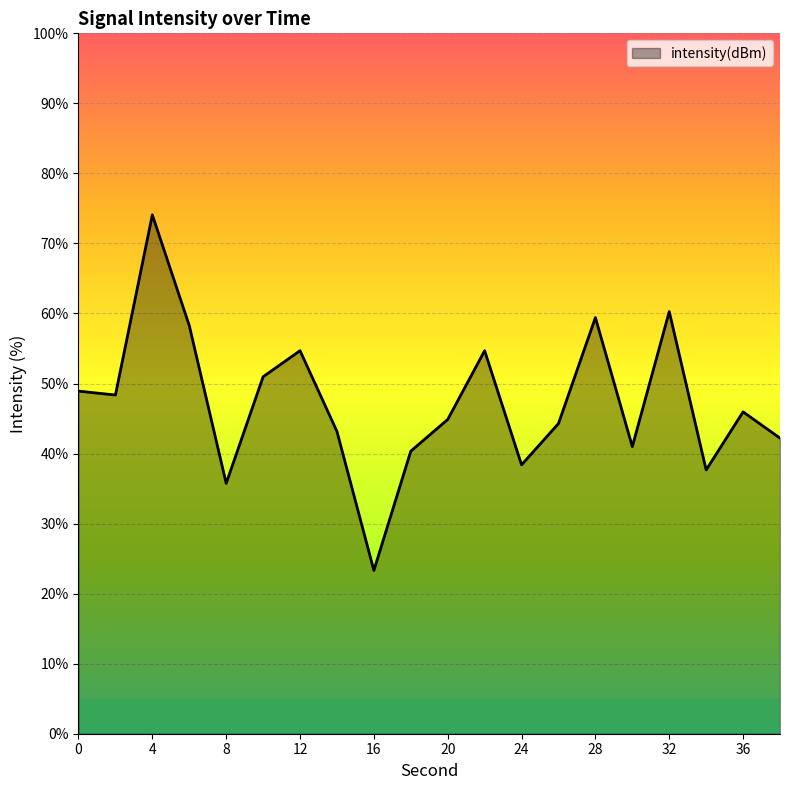

What is the smallest value displayed?

23.3